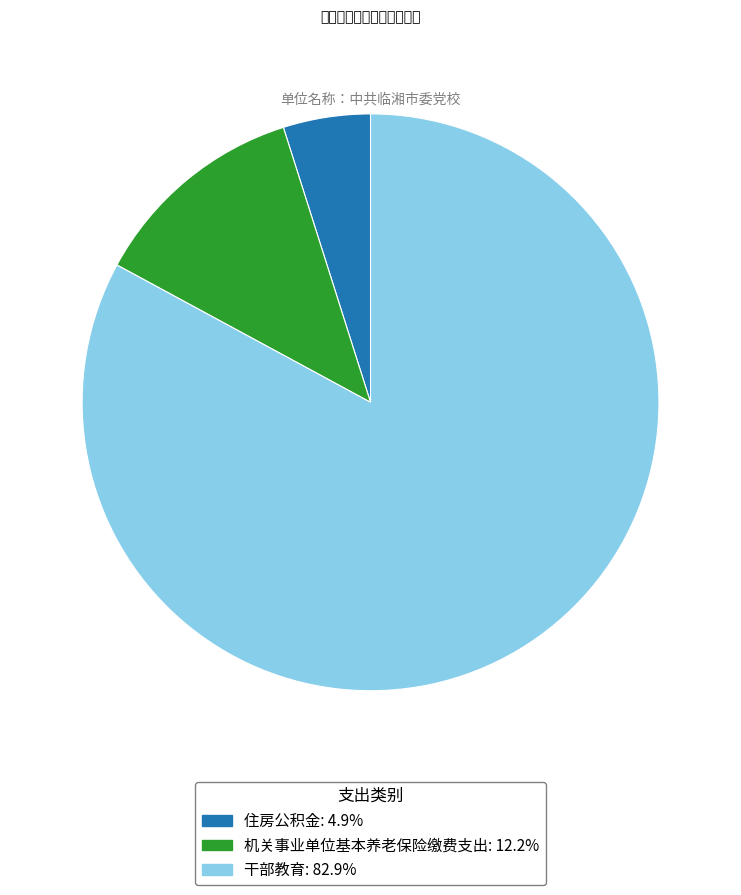

Which slice is the smallest?

住房公积金